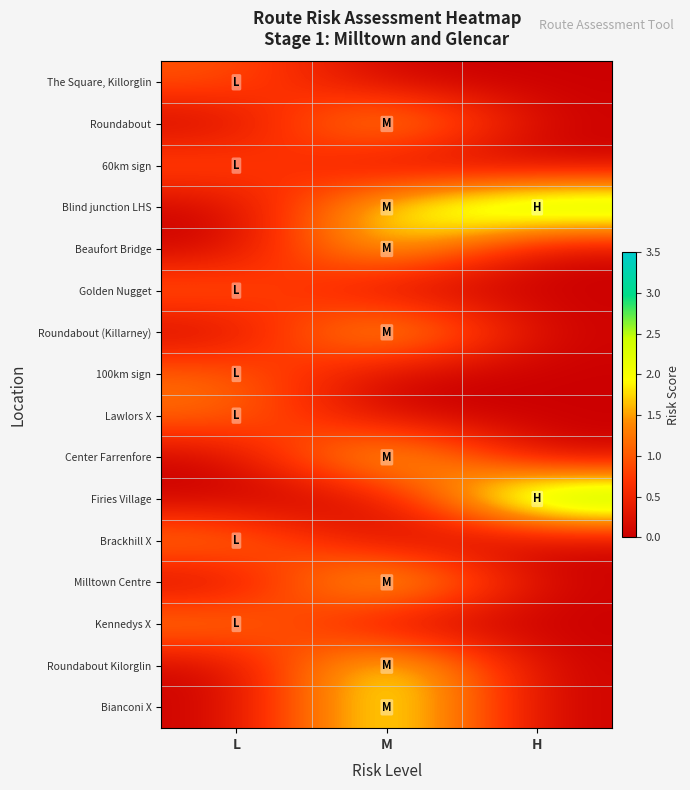

Which series has the largest total across all categories?

Blind junction LHS